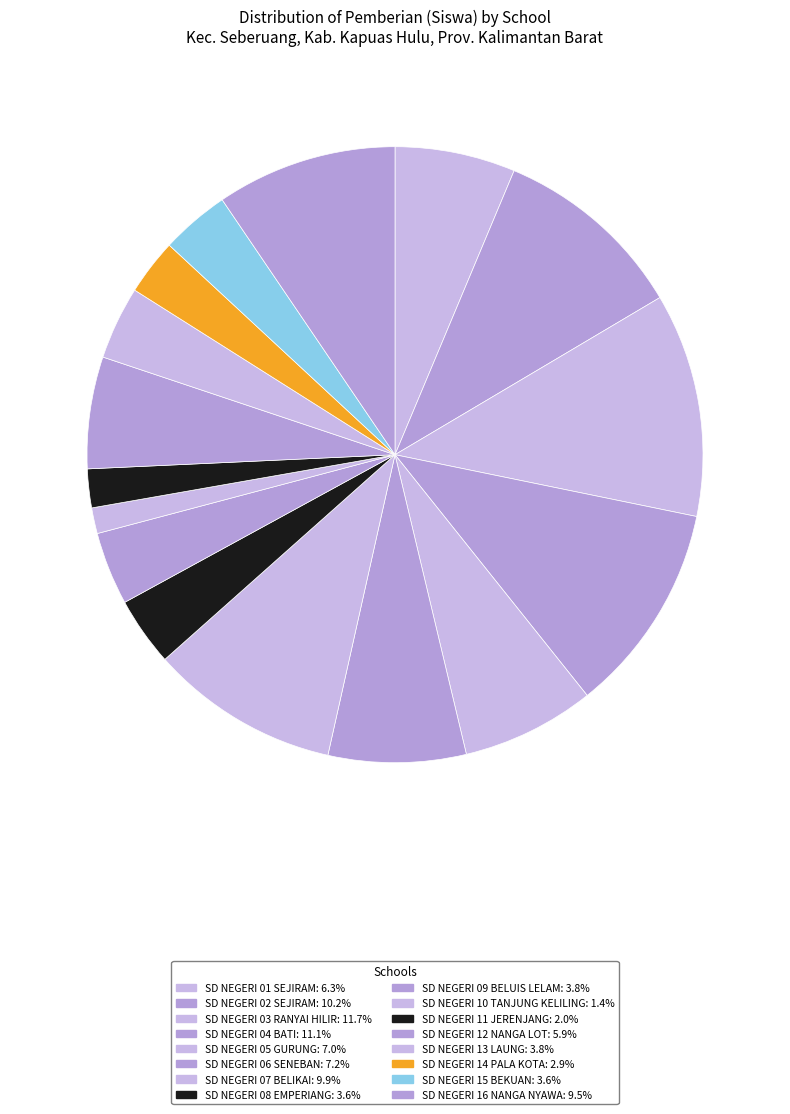

What is the largest slice in the pie chart?

SD NEGERI 03 RANYAI HILIR